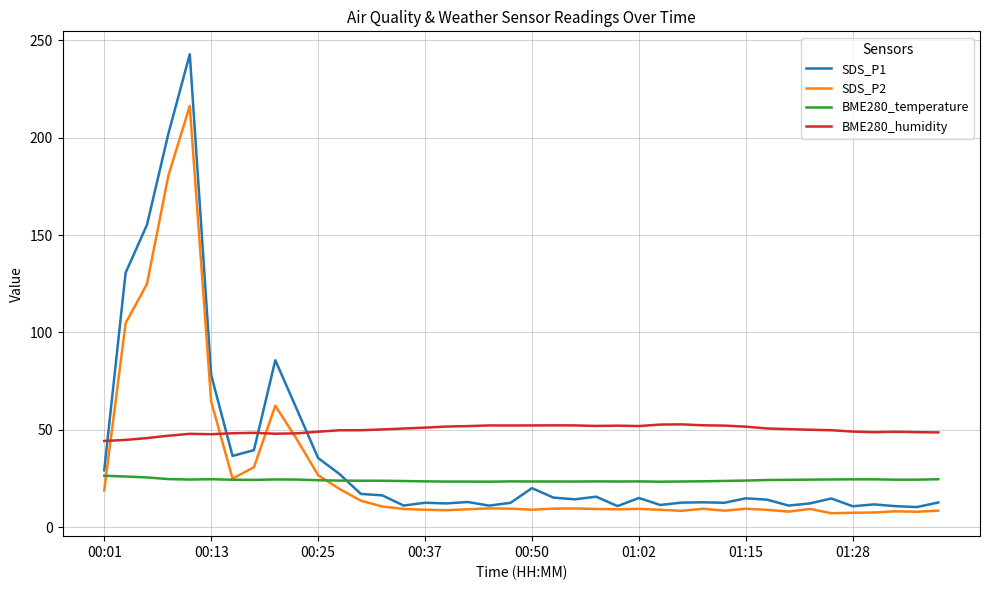

What is the lowest value of the SDS_P2 series?

7.2